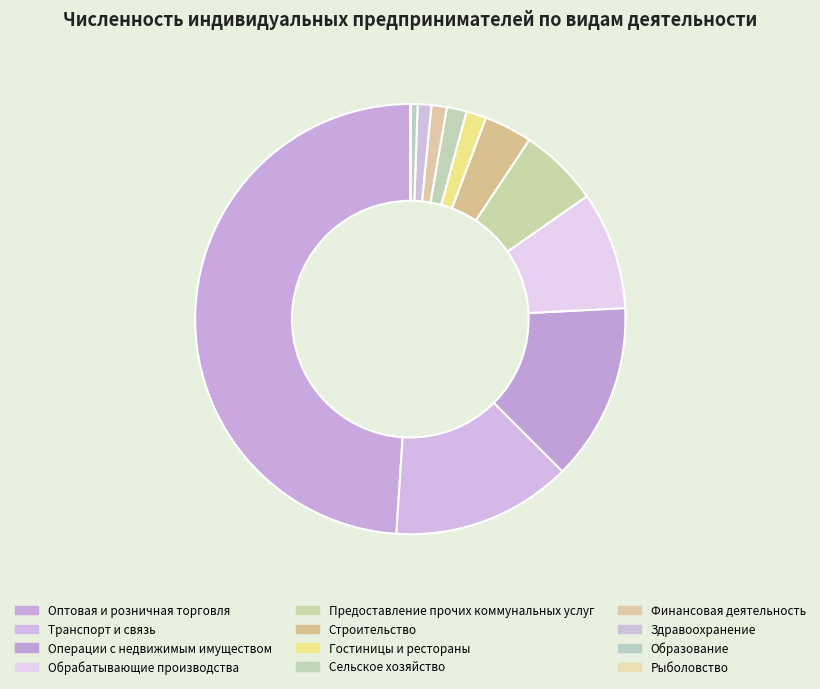

Combined, do Сельское хозяйство and Гостиницы и рестораны account for over 50%?

No